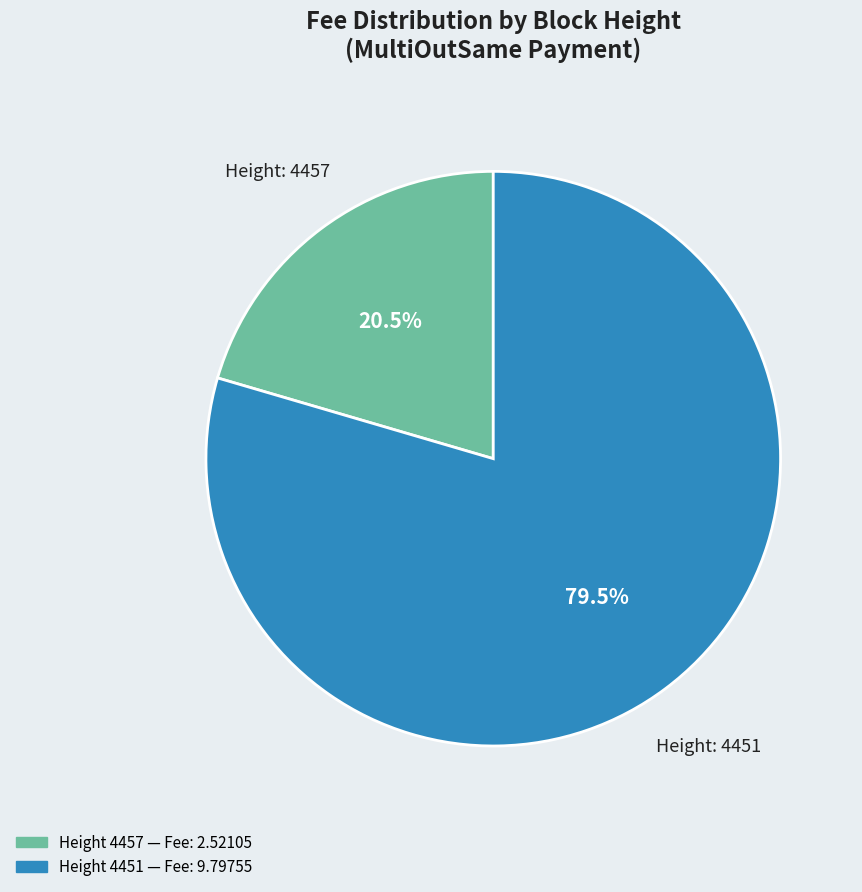

Is there any slice that represents more than half of the pie?

Yes